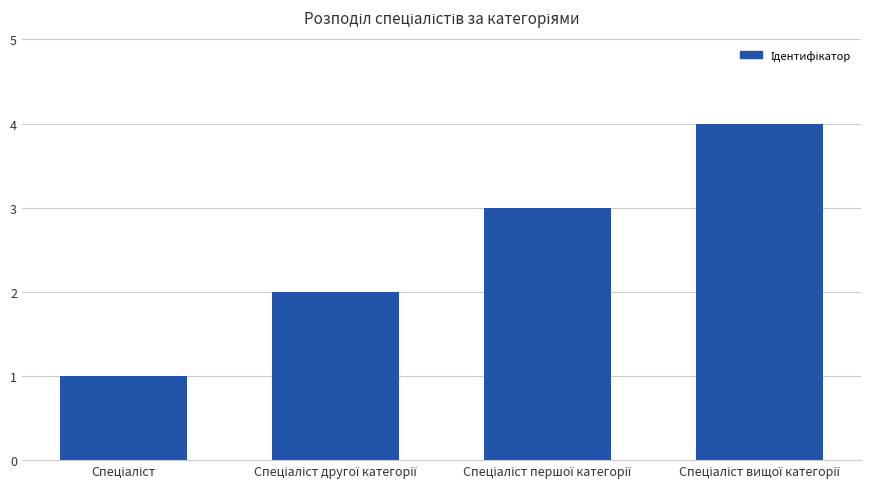

What is the difference between the maximum and minimum values?

3